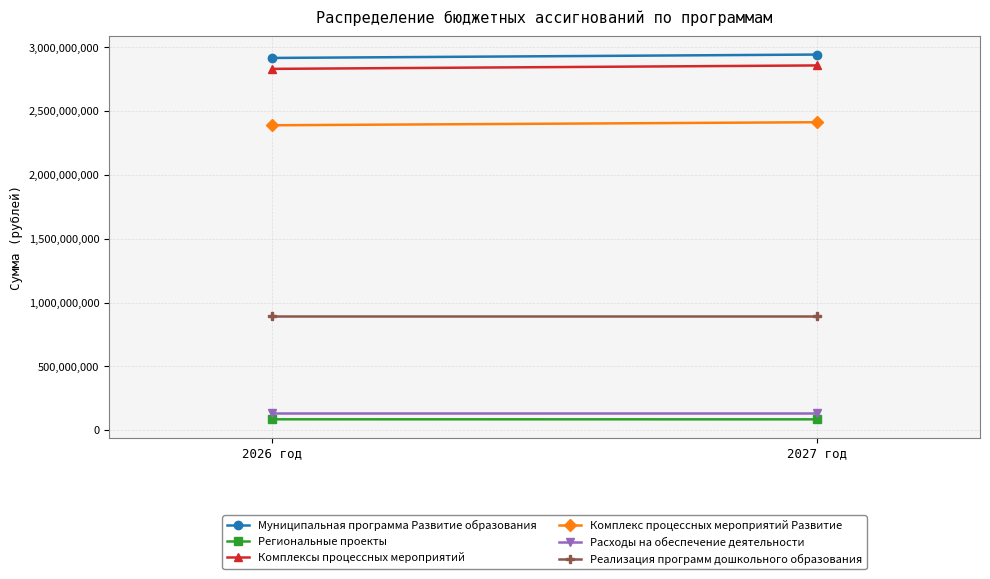

What is the sum of the Региональные проекты values at 2027 год and 2026 год?

170887710.1